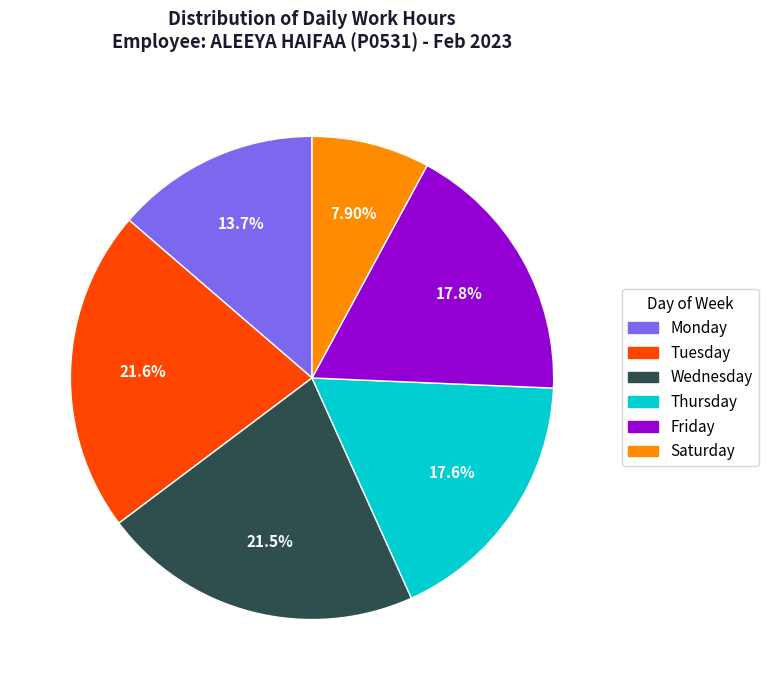

Count the number of slices in the pie.

6